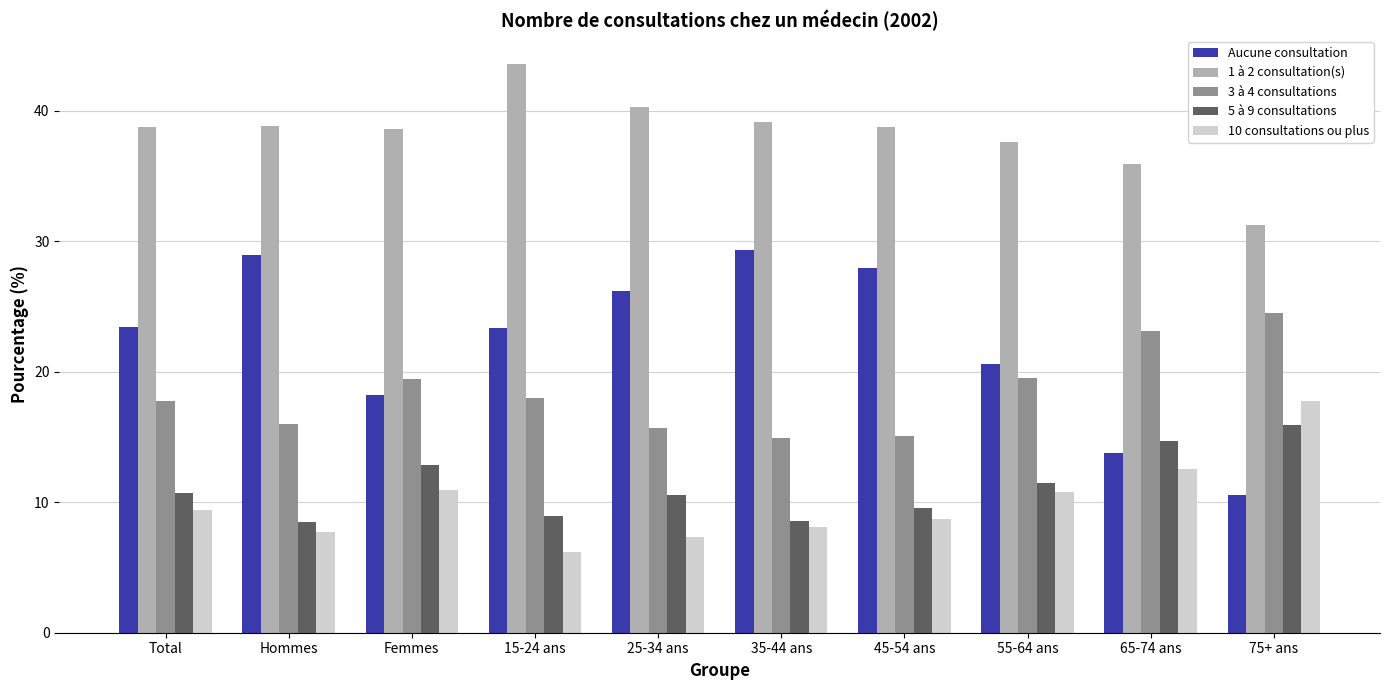

What is the sum of the 10 consultations ou plus values at Hommes and 25-34 ans?

15.1